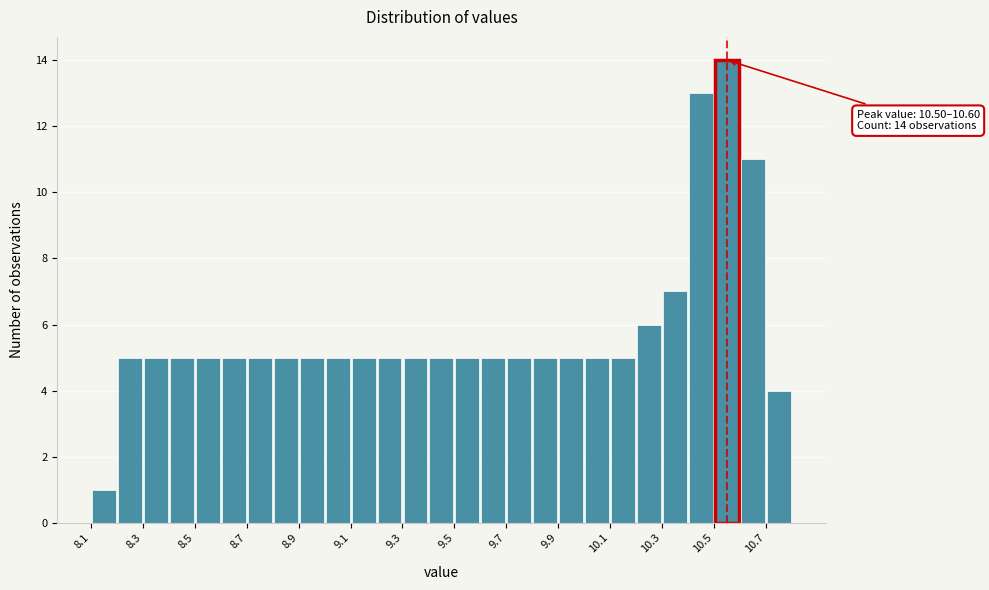

Over which range of the x-axis is the bar tallest?

10.5 to 10.6